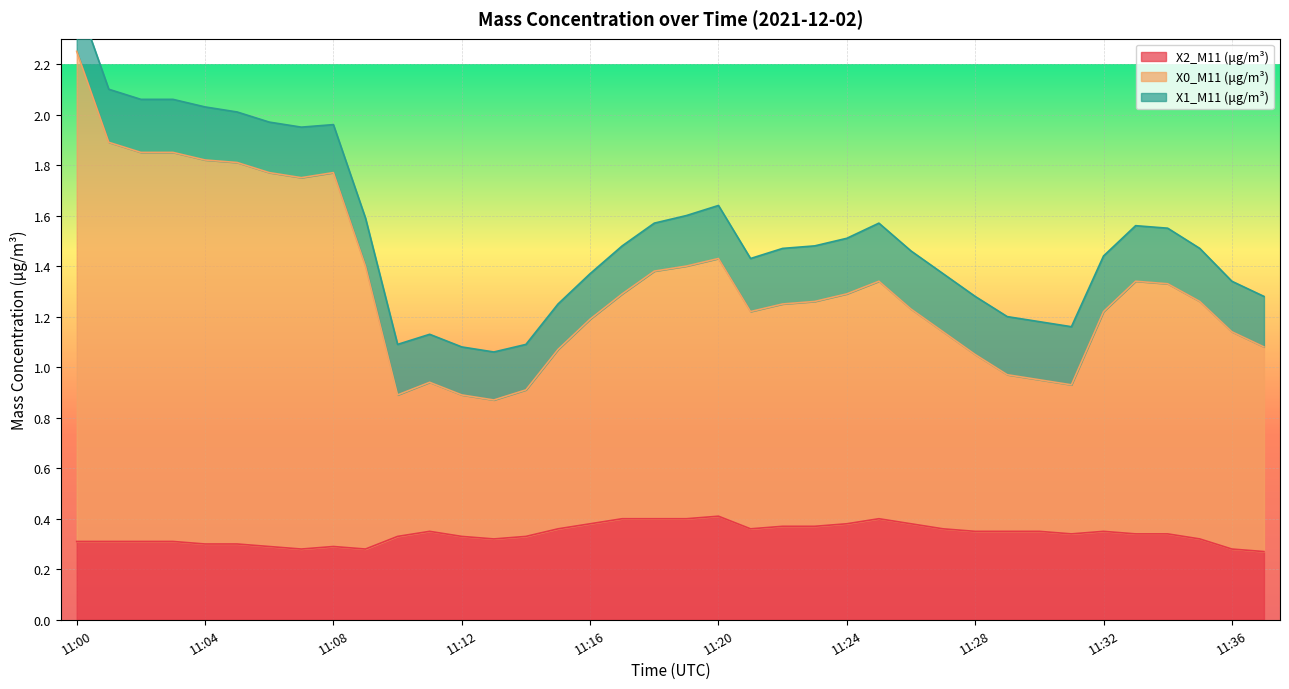

Is it true that X0_M11 (μg/m³) equals 1.4 at 11:18?

True